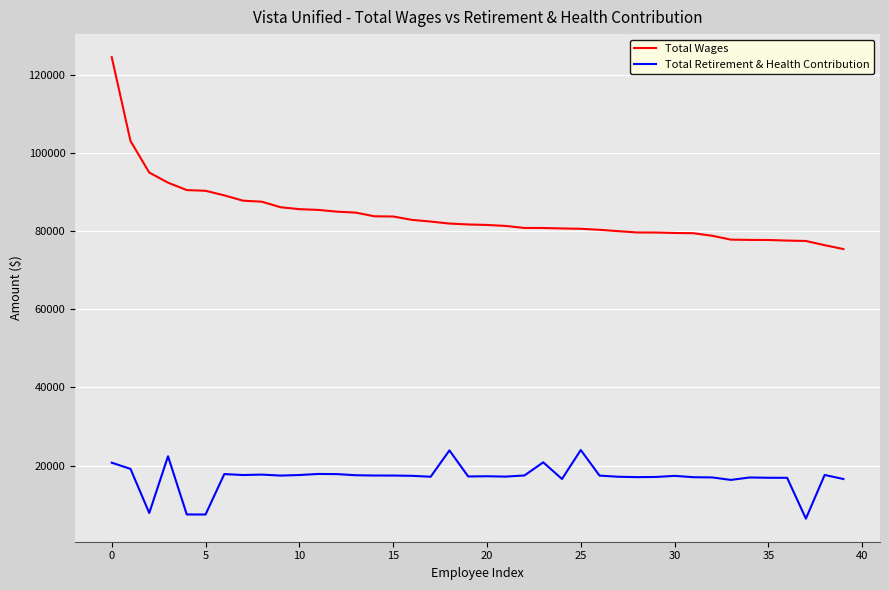

Which series has the widest spread of values?

Total Wages